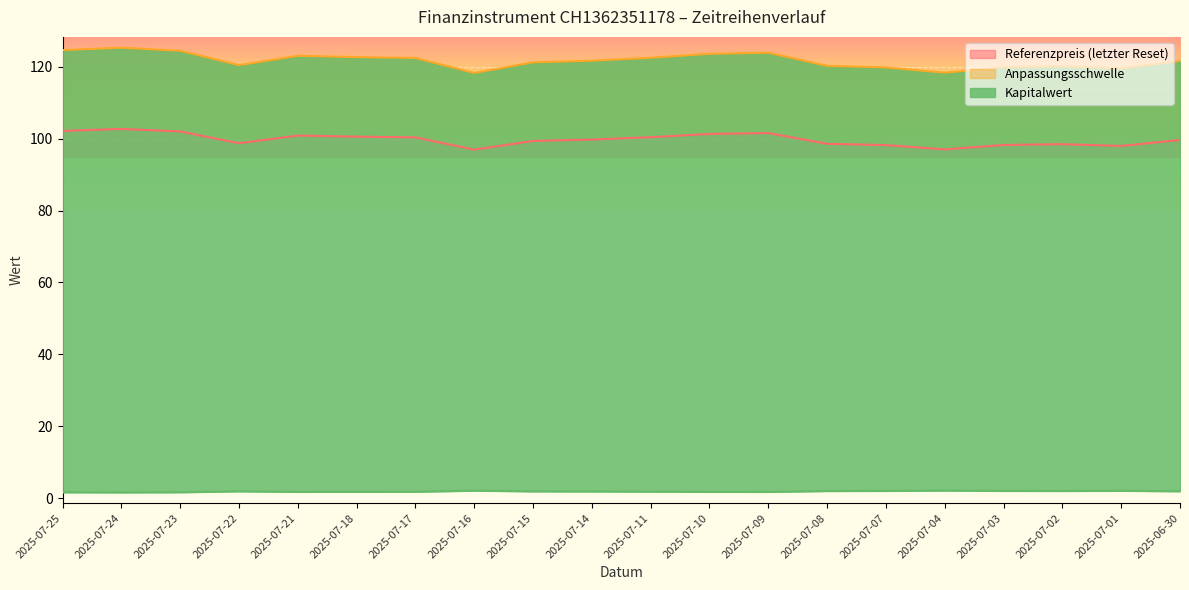

List the labels in order of Anpassungsschwelle value, largest first.

2025-07-24, 2025-07-25, 2025-07-23, 2025-07-09, 2025-07-10, 2025-07-21, 2025-07-18, 2025-07-11, 2025-07-17, 2025-07-14, 2025-06-30, 2025-07-15, 2025-07-22, 2025-07-08, 2025-07-02, 2025-07-03, 2025-07-07, 2025-07-01, 2025-07-04, 2025-07-16